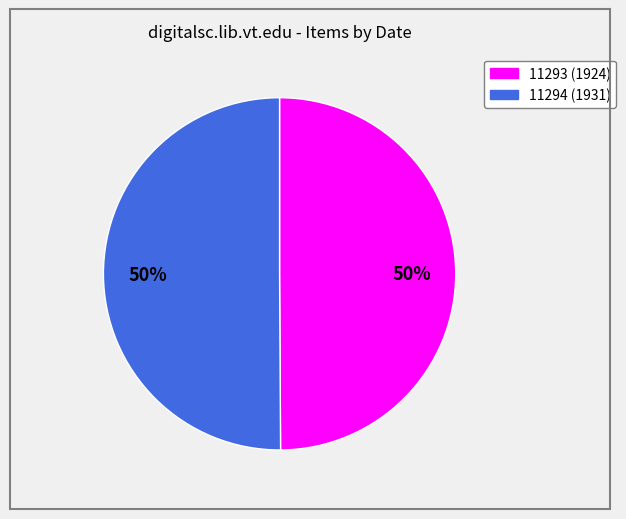

Combined, do 11294 and 11293 account for over 50%?

Yes